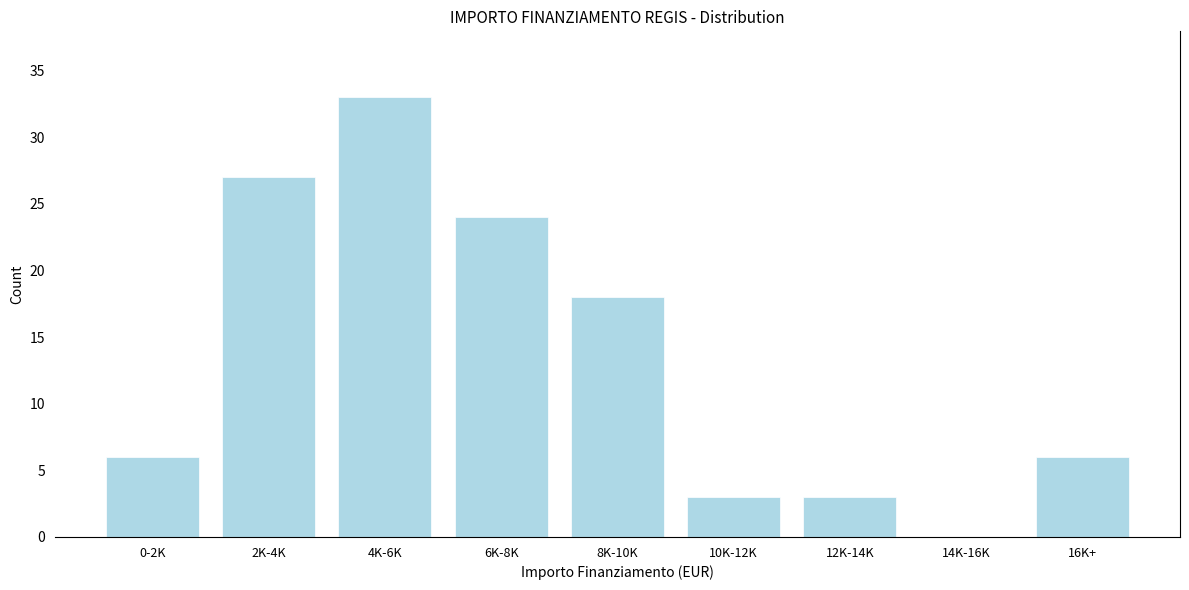

Reading left to right, transcribe all the data shown in this chart.

0-2K=6	2K-4K=27	4K-6K=33	6K-8K=24	8K-10K=18	10K-12K=3	12K-14K=3	14K-16K=0	16K+=6